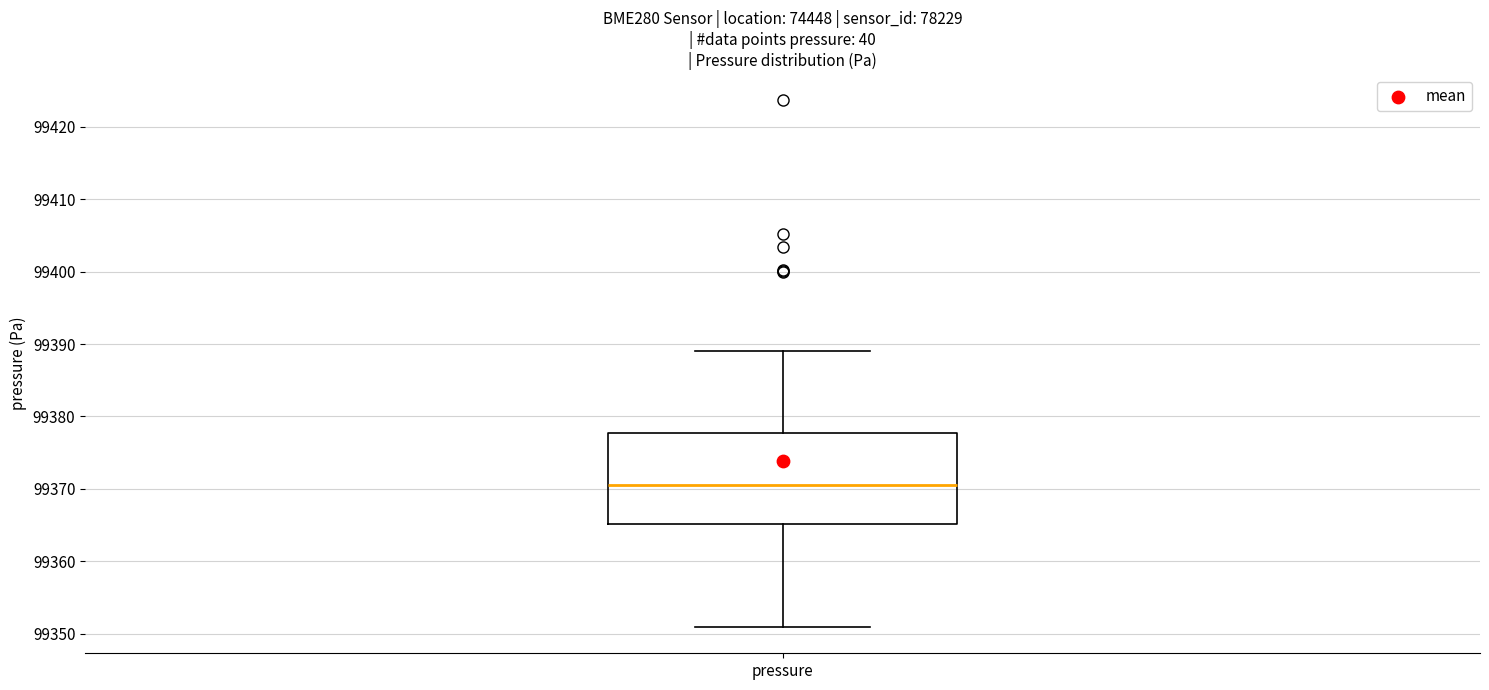

Transcribe this box plot: give where the median line is, the range the box spans, and where the two whiskers end, as read against the y-axis. The values are not printed on the chart, so give them approximately, as read against the axis.

median 99371, box 99365 to 99378, whiskers 99351 to 99389